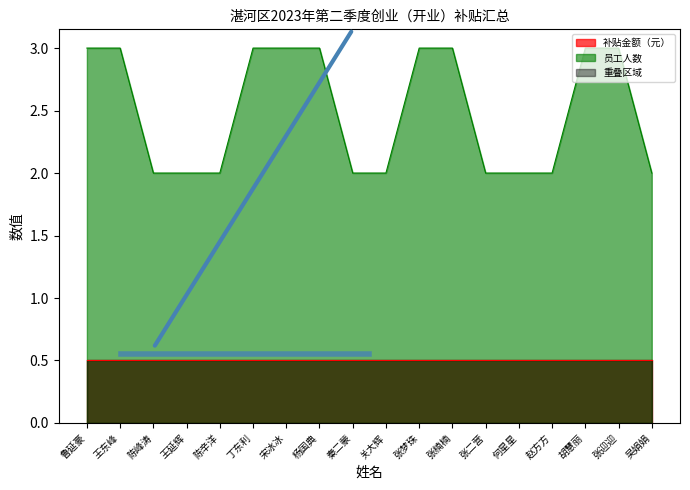

At which category does the chart reach its peak across all series?

鲁延豪